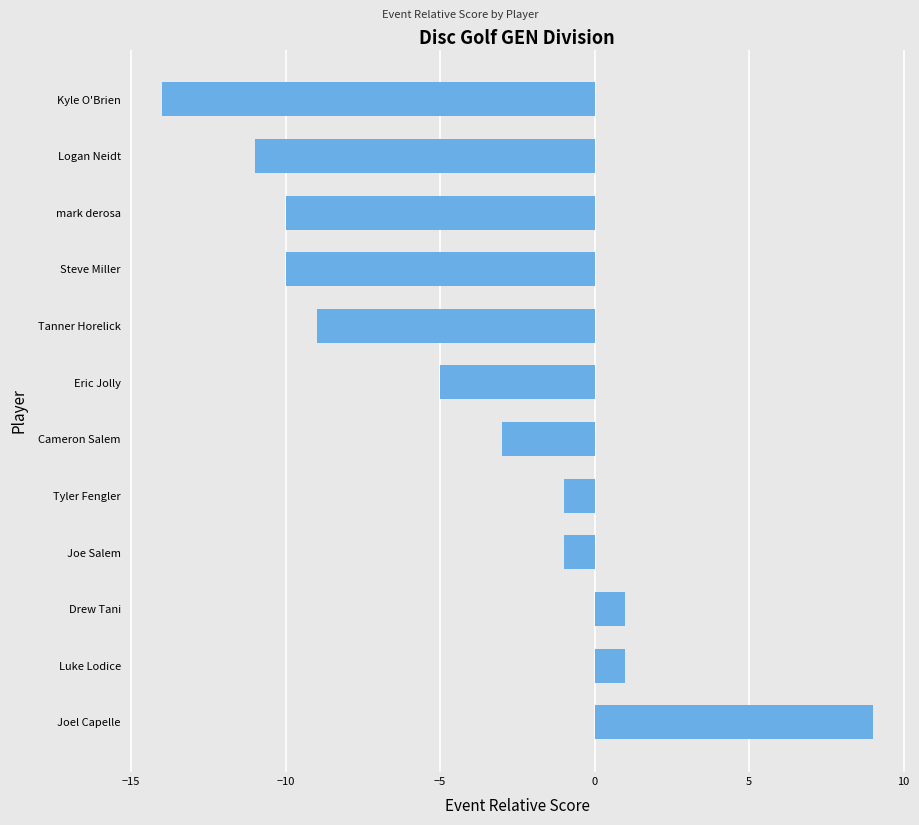

The value at Cameron Salem is -2. True or false?

False